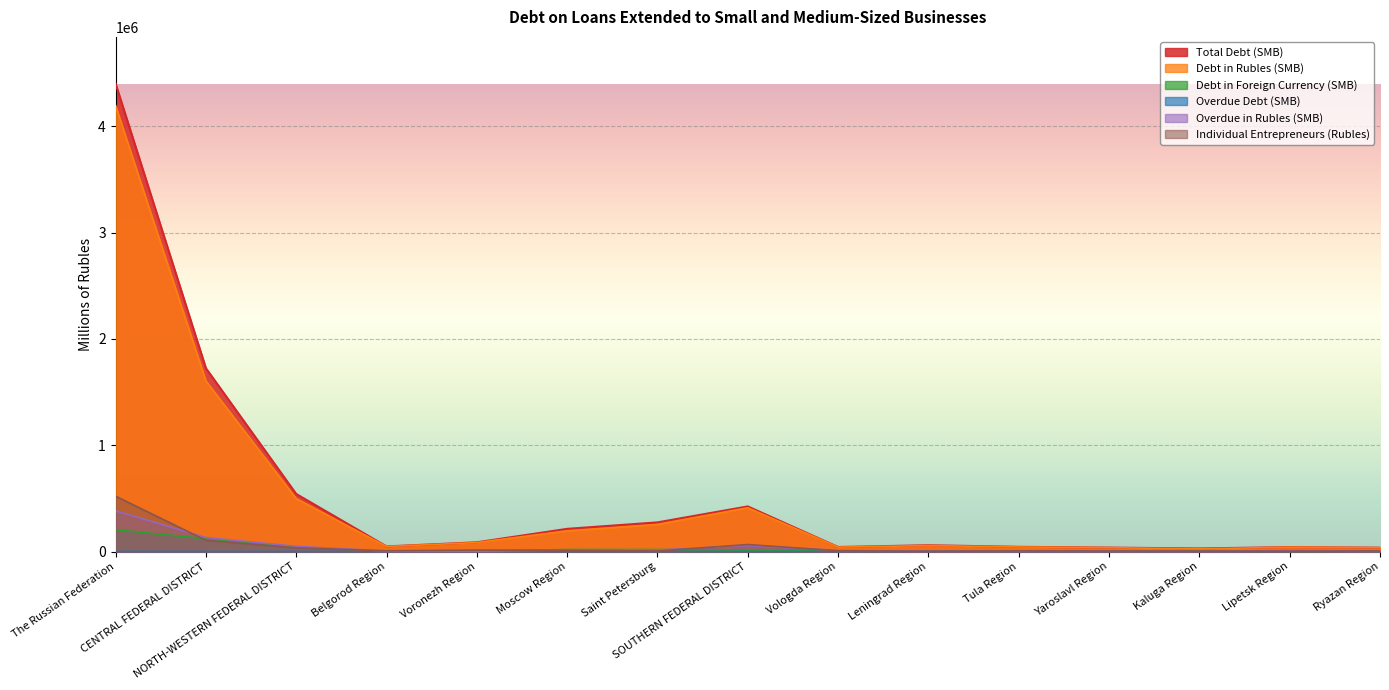

At which category is the sum across all series the highest?

The Russian Federation